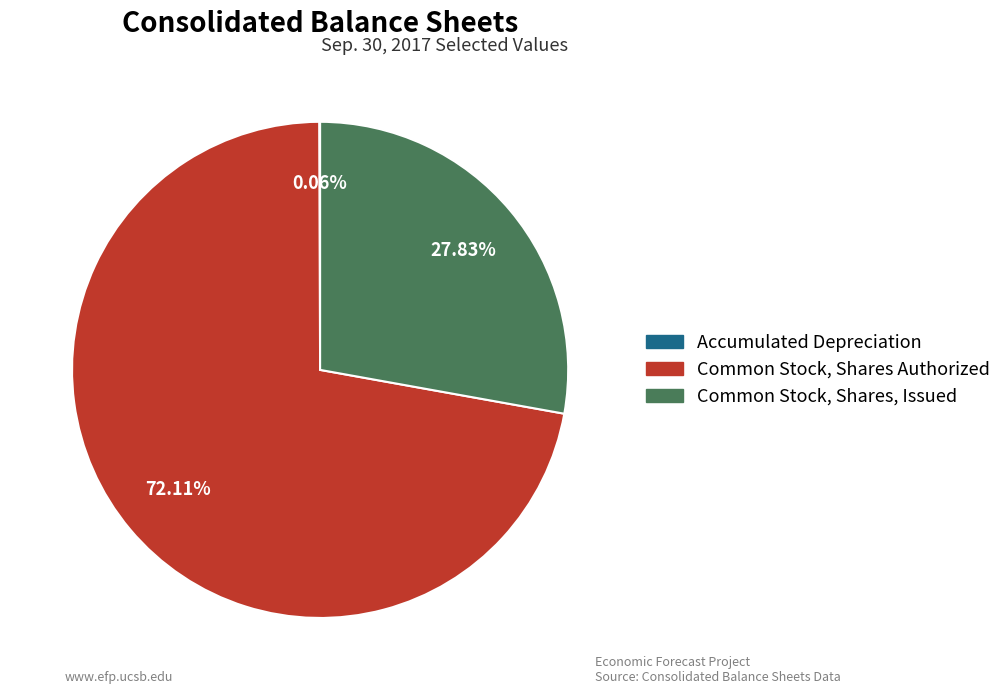

What is the ratio of the value at Common Stock, Shares, Issued to the value at Common Stock, Shares Authorized?

0.4